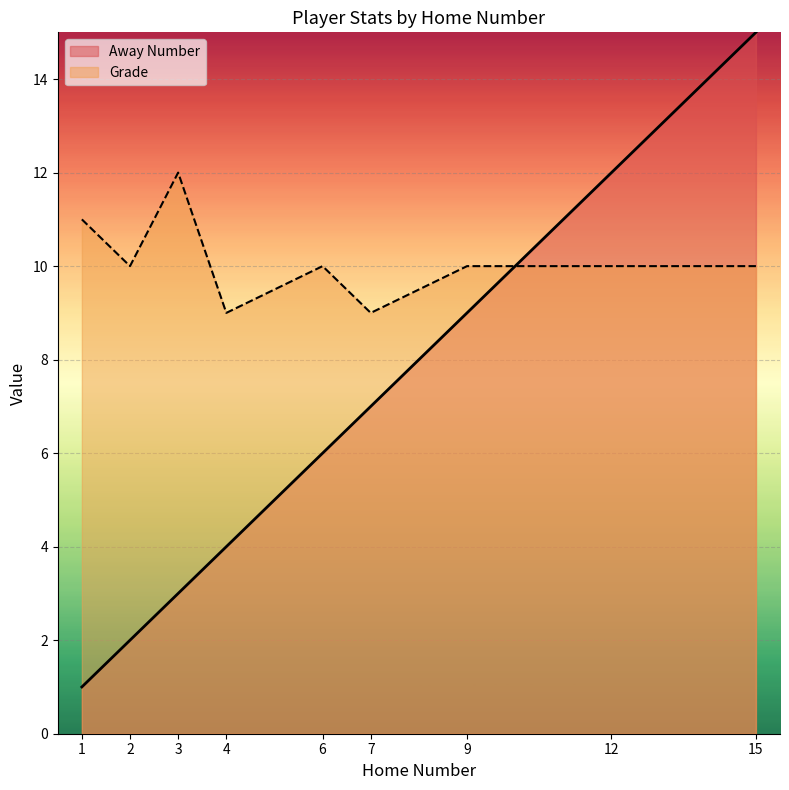

Is it true that the value at 12 is 10?

True